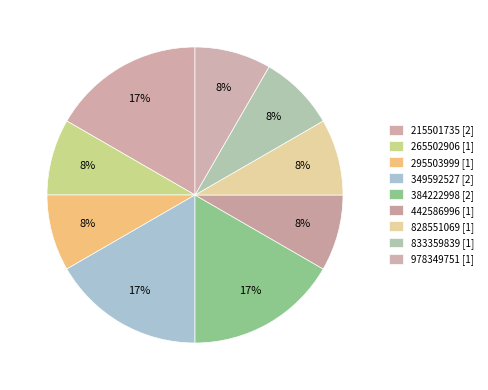

The 833359839 slice represents 15% of the pie. True or false?

False